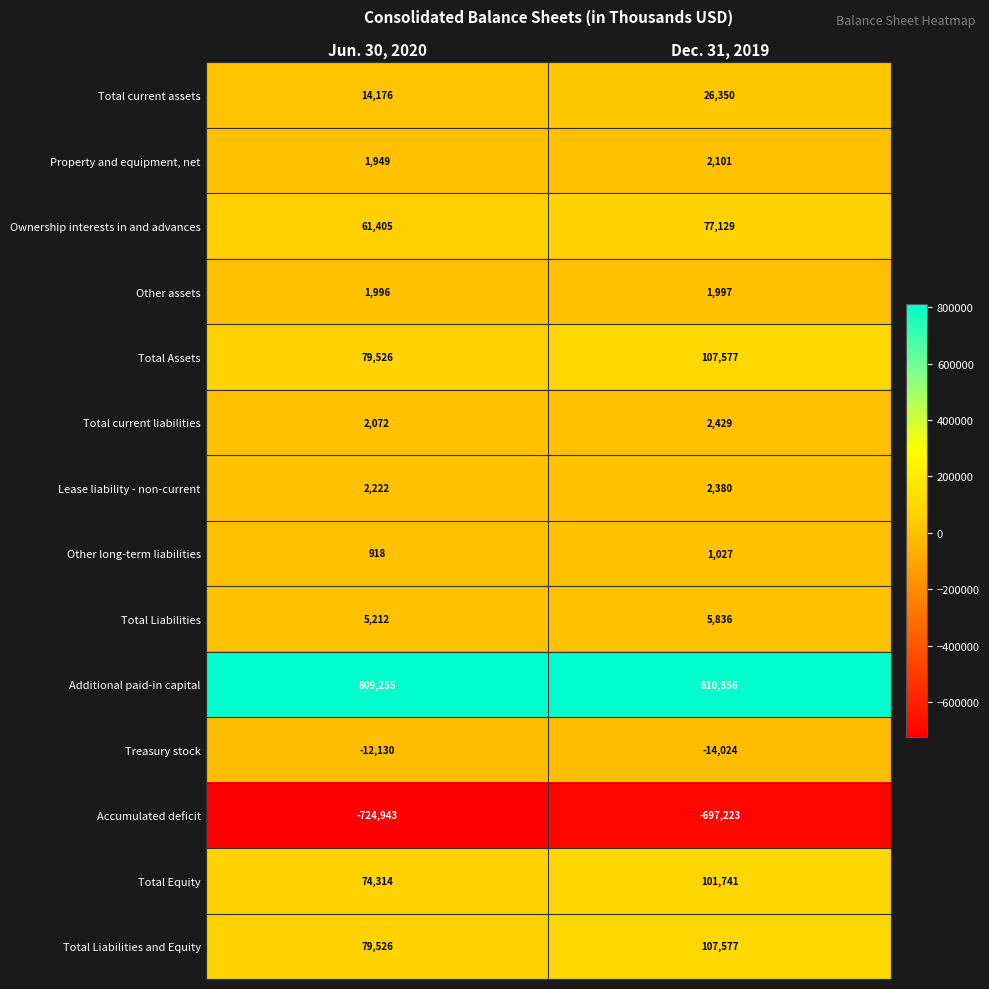

The value of Total Assets at Dec. 31, 2019 is 160903. True or false?

False